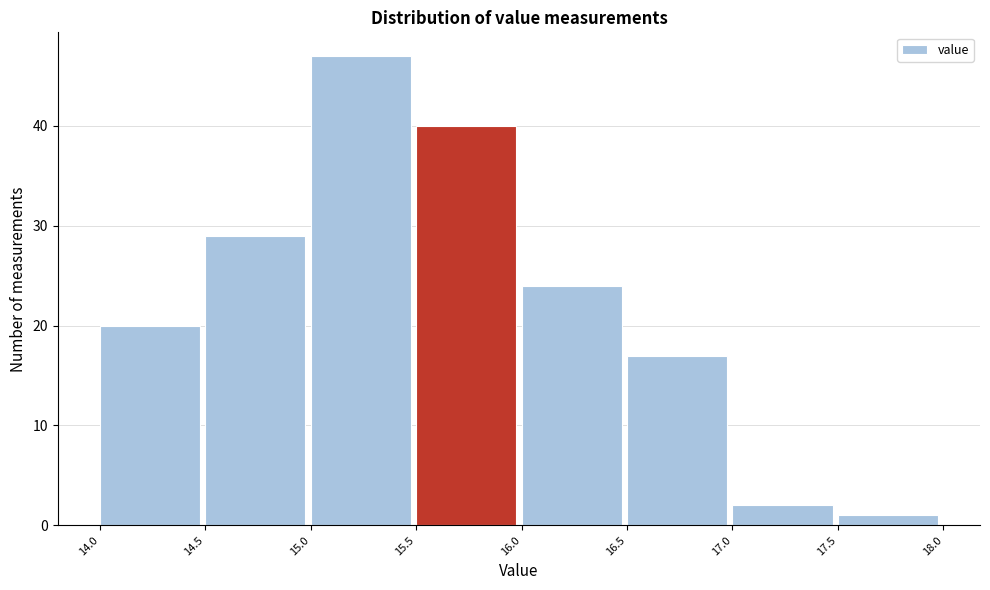

How tall is the bar that spans 16.0 to 16.5 on the x-axis? The values are not printed on the chart, so give them approximately, as read against the axis.

24